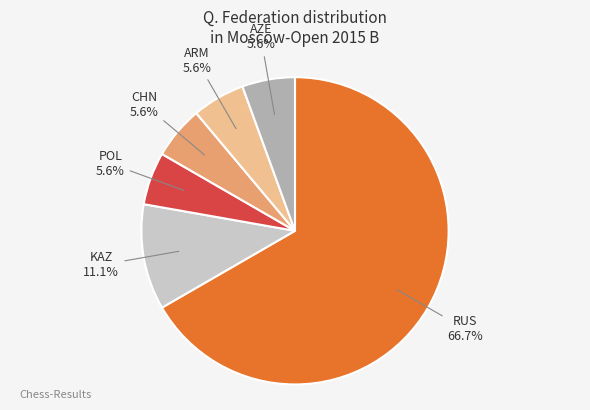

What is the largest slice in the pie chart?

RUS